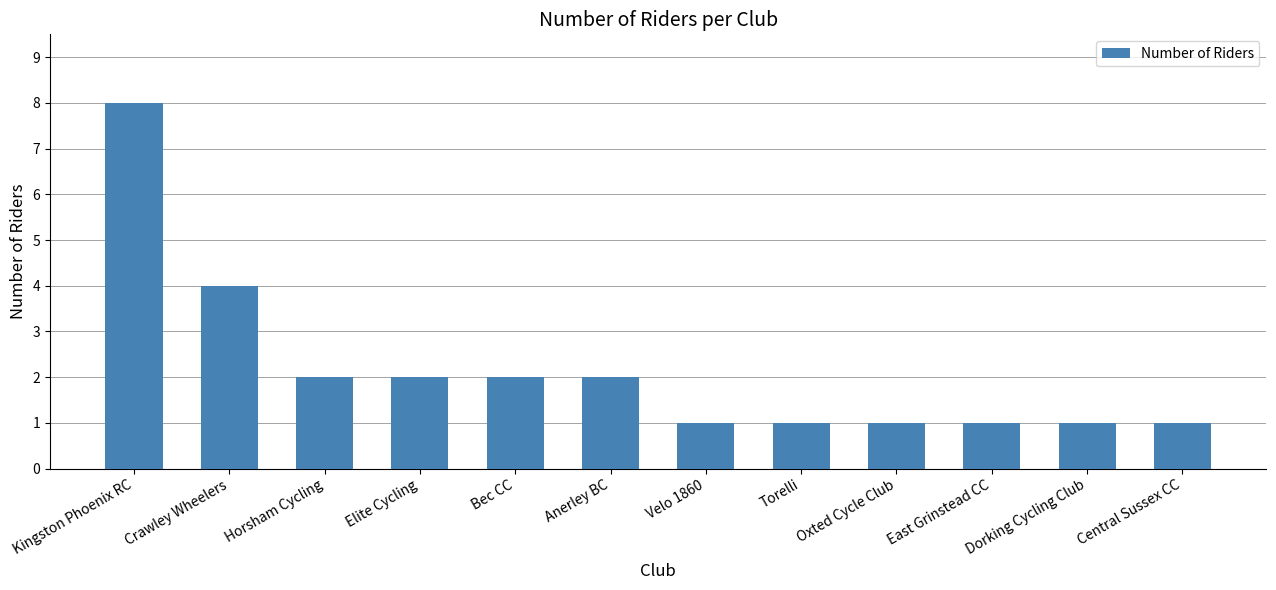

The chart shows a value of 1 at Oxted Cycle Club. True or false?

True